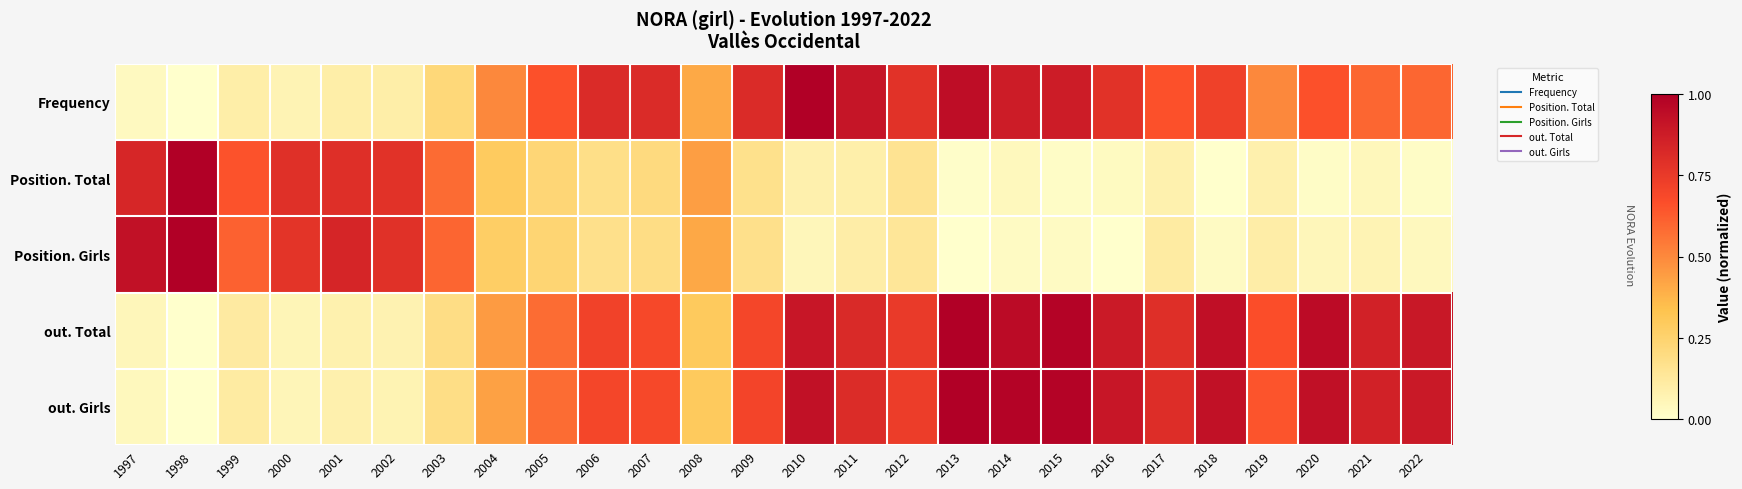

Between 1998 and 2003, which is larger?

2003